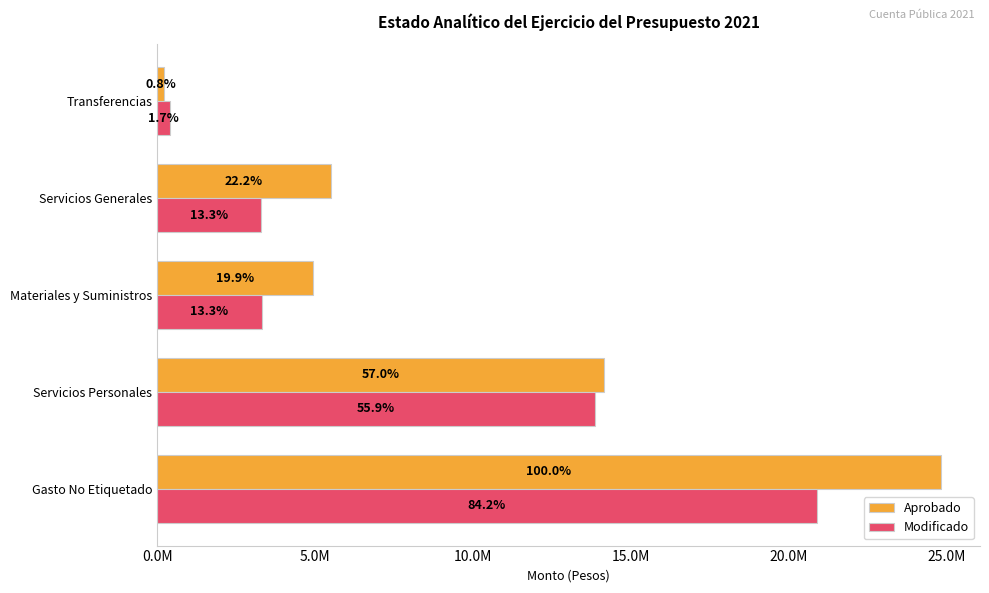

What are all the series names shown in the legend?

Aprobado, Modificado